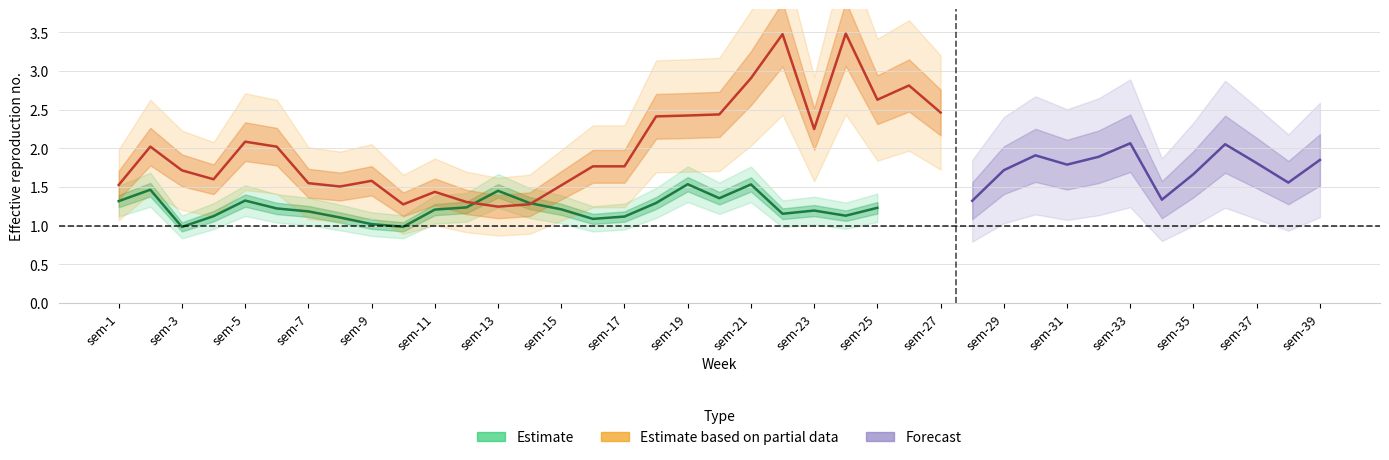

What is the spread (max minus min) of values at sem-11?

0.2